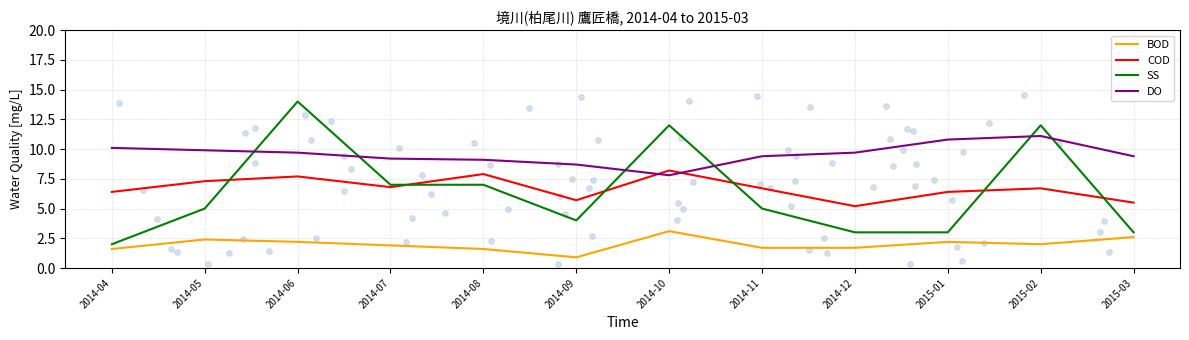

Which series contains the lowest Y value?

BOD